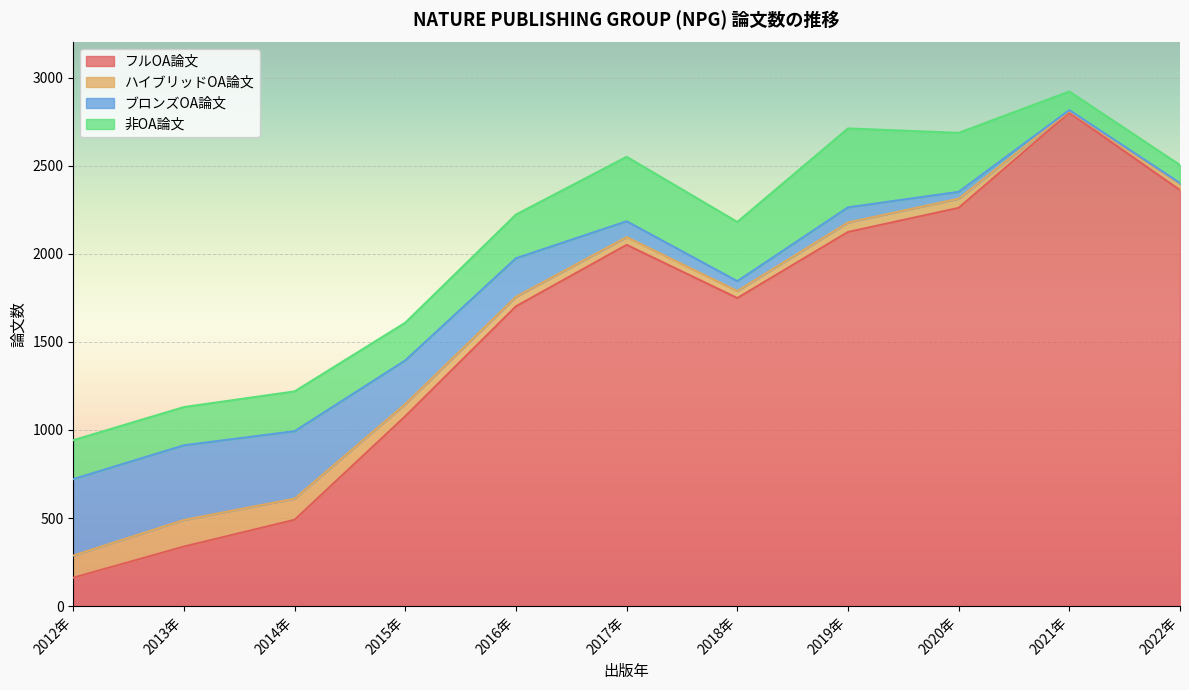

Where does the フルOA論文 series first go above 1749?

2017年